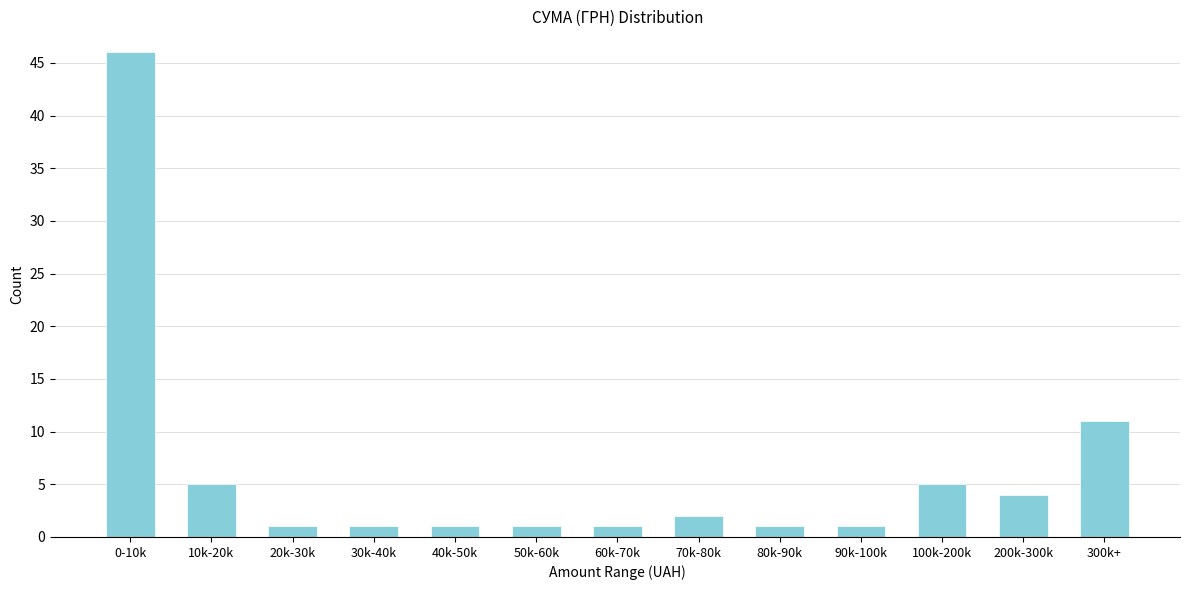

Reading left to right, list all the values displayed in this chart.

0-10k=46	10k-20k=5	20k-30k=1	30k-40k=1	40k-50k=1	50k-60k=1	60k-70k=1	70k-80k=2	80k-90k=1	90k-100k=1	100k-200k=5	200k-300k=4	300k+=11